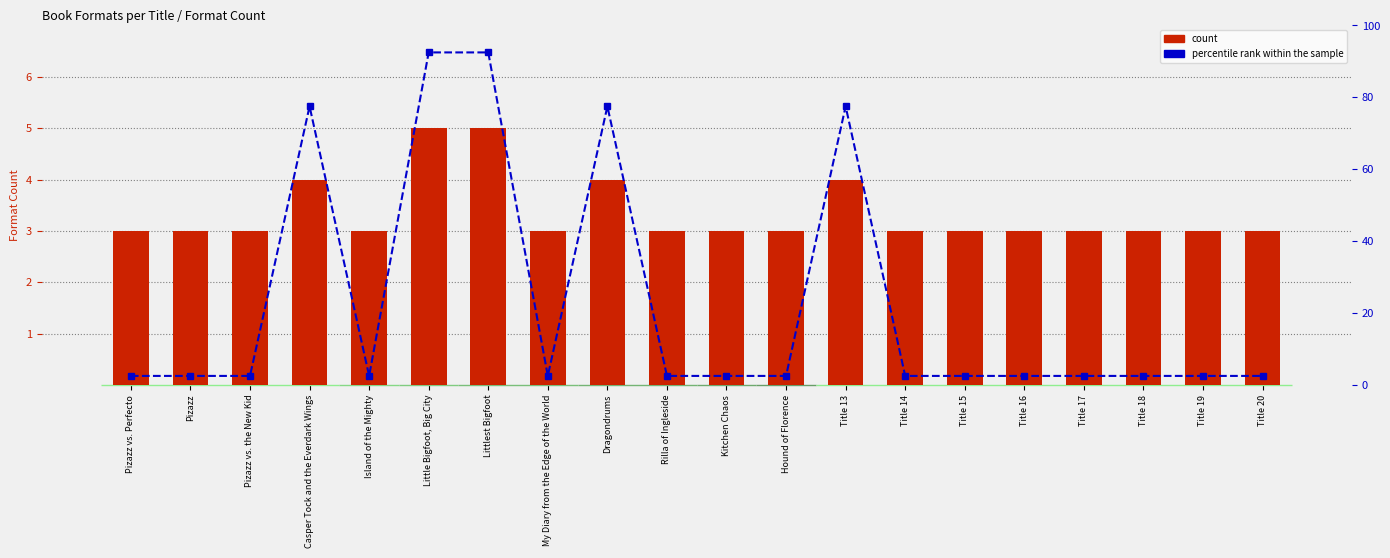

What is the sum of all percentile rank within the sample values?

455.0